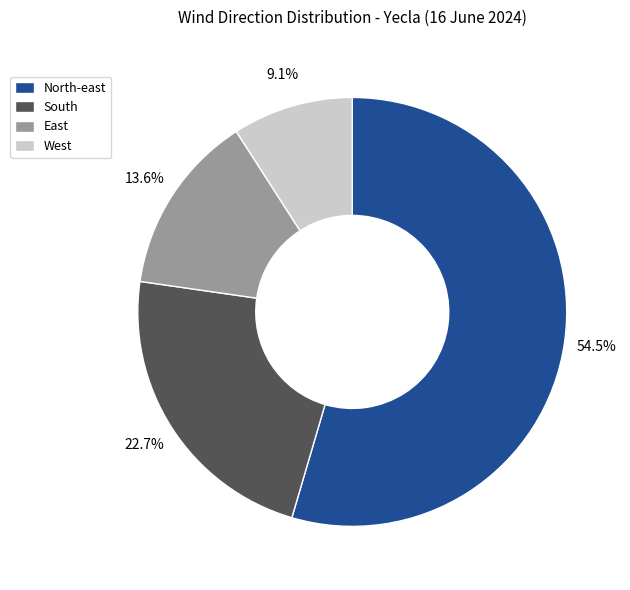

Which category has the smallest portion of the pie?

West